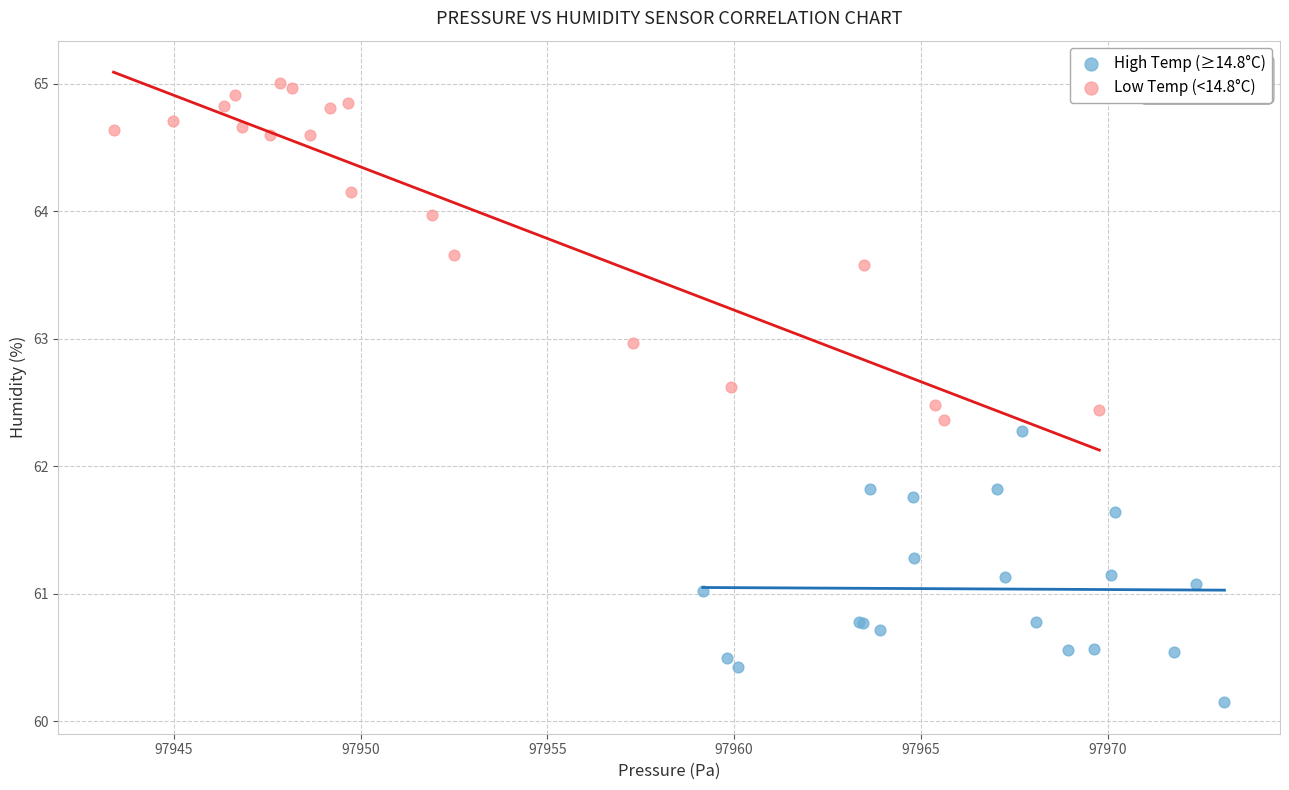

What are all the series names shown in the legend?

High Temp (≥14.8°C), Low Temp (<14.8°C)